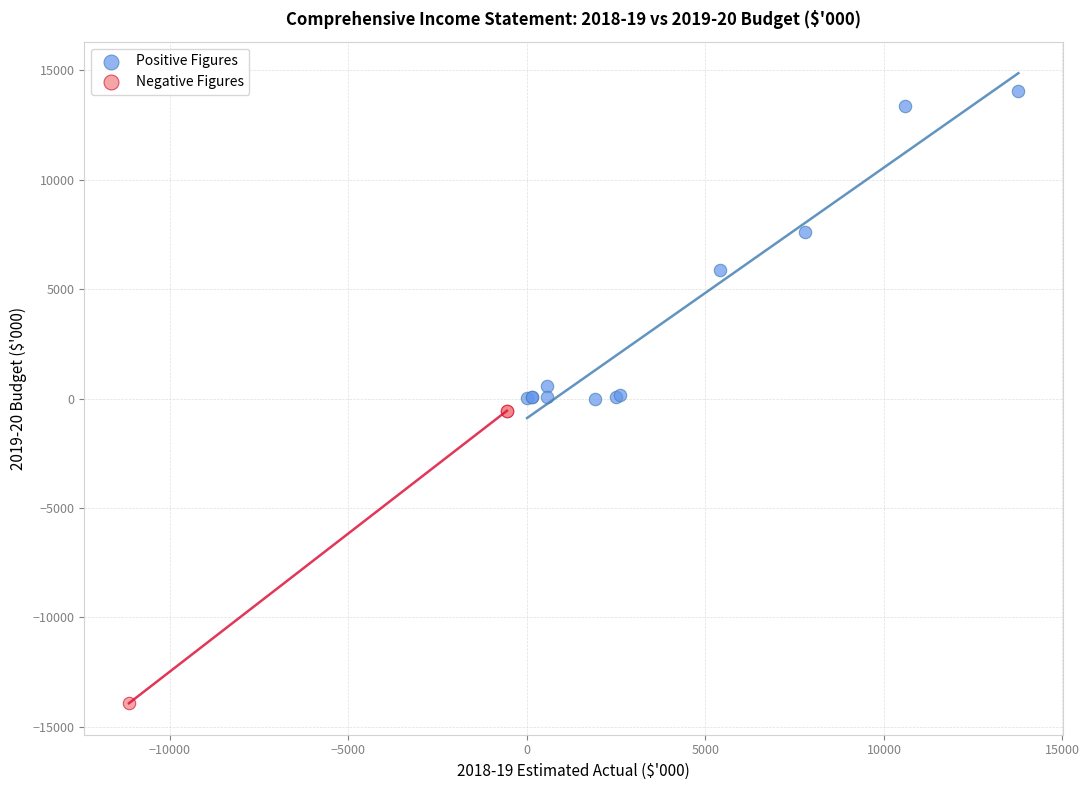

Which series contains the lowest Y value?

Negative Figures